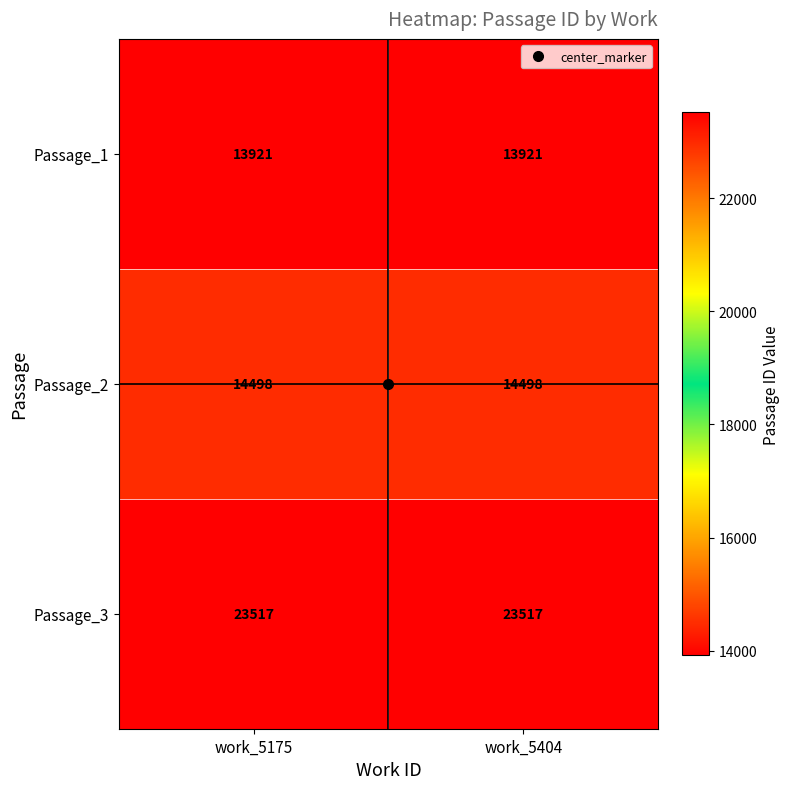

What is the smallest value displayed?

13921